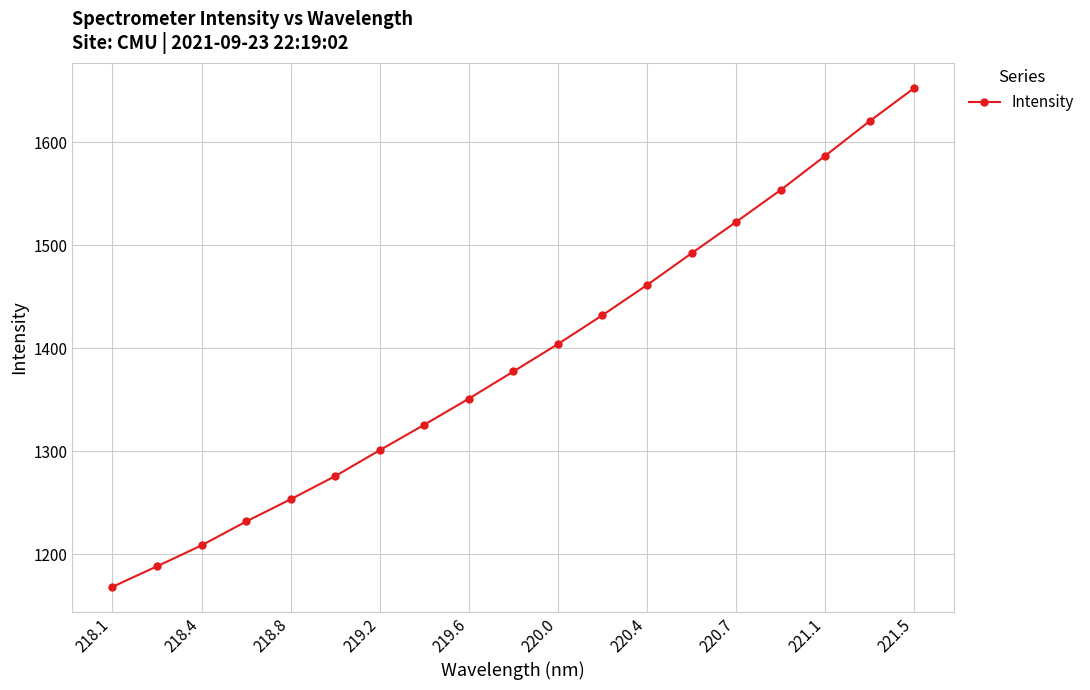

What is the average value?

1390.0